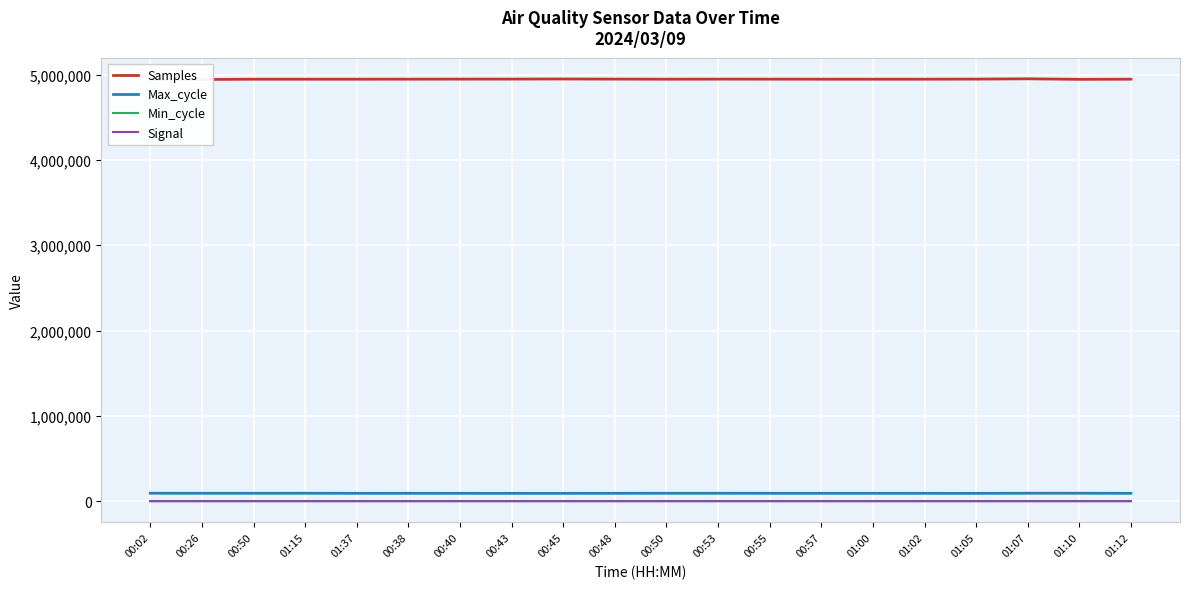

At how many categories does at least one series exceed 3093426?

20